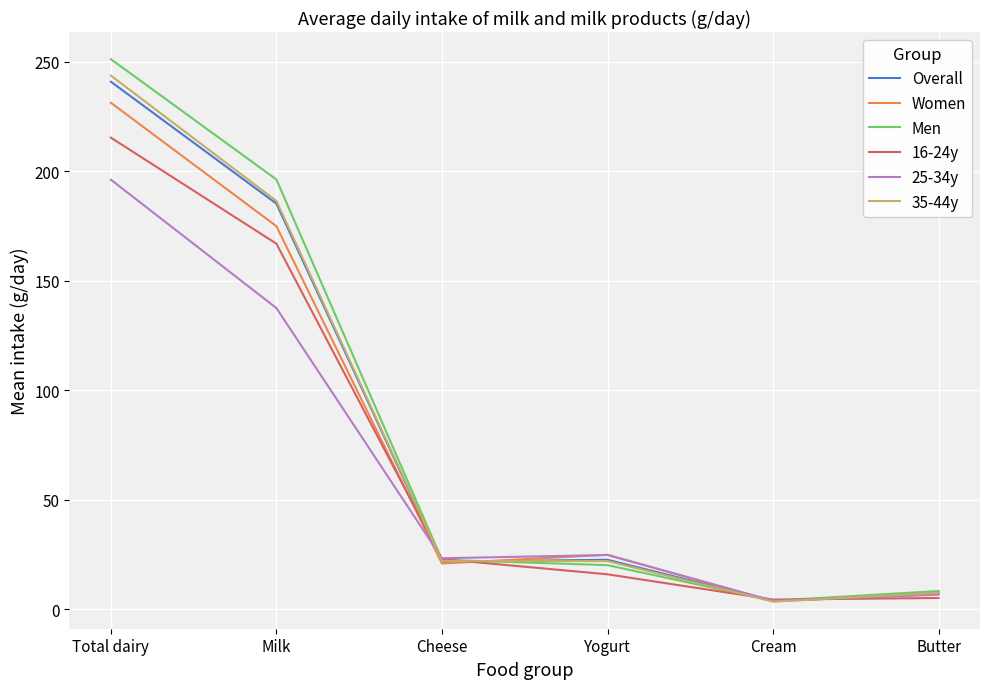

What is the spread (max minus min) of values at Cheese?

2.4